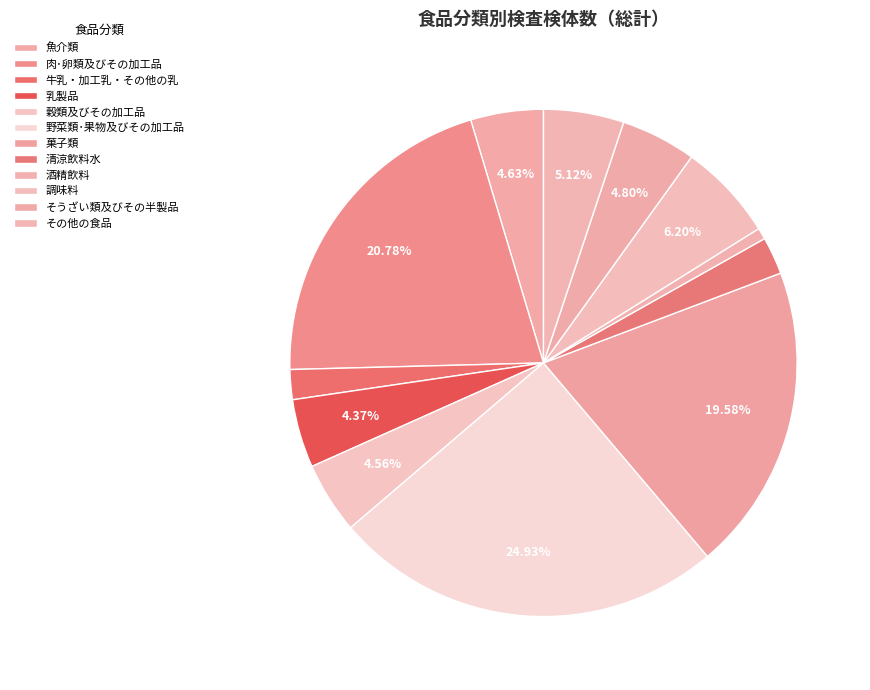

How many segments does this pie chart have?

12